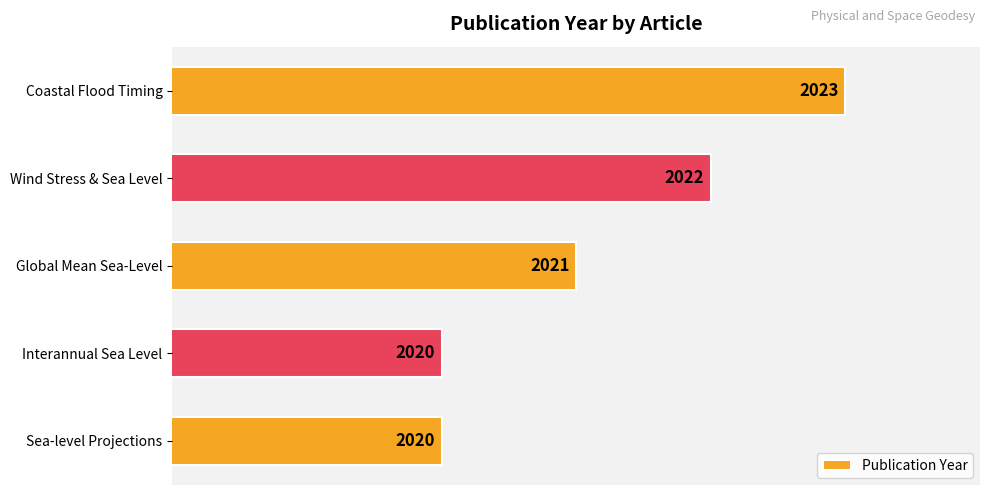

What is the label of the 3rd bar from the bottom?

Global Mean Sea-Level